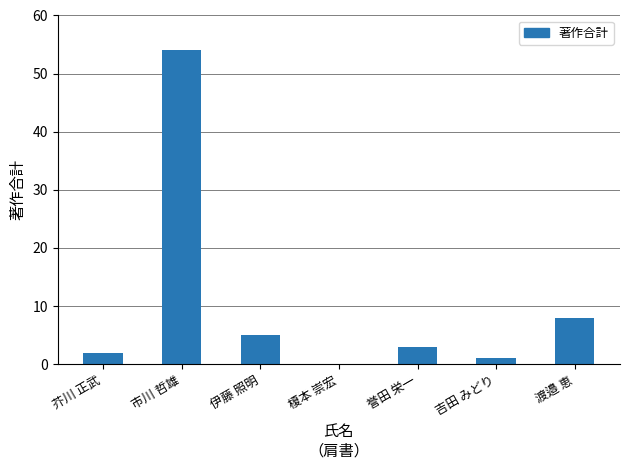

Which has a higher value, 伊藤 照明 or 渡邉 恵?

渡邉 恵